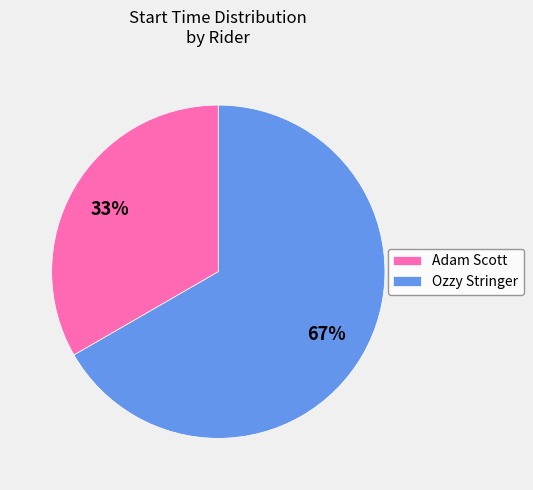

What percentage is the Adam Scott slice, to the nearest percent?

33%